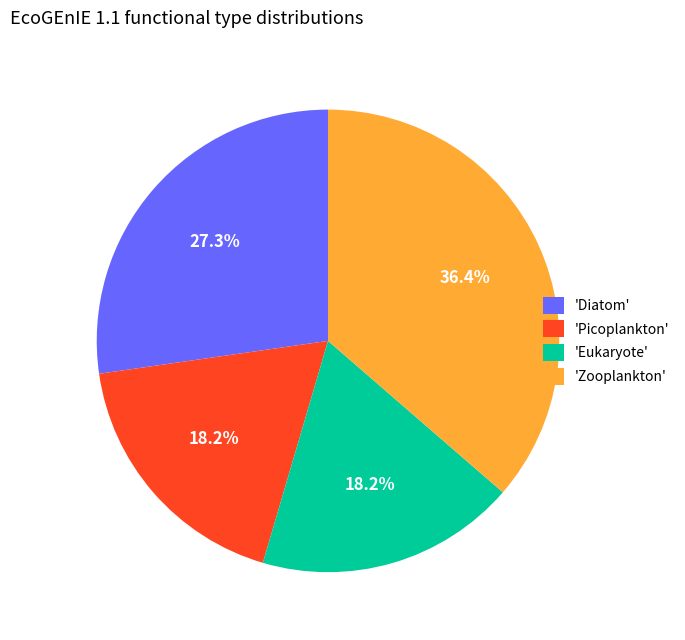

To the nearest percent, what is the average slice percentage?

25%